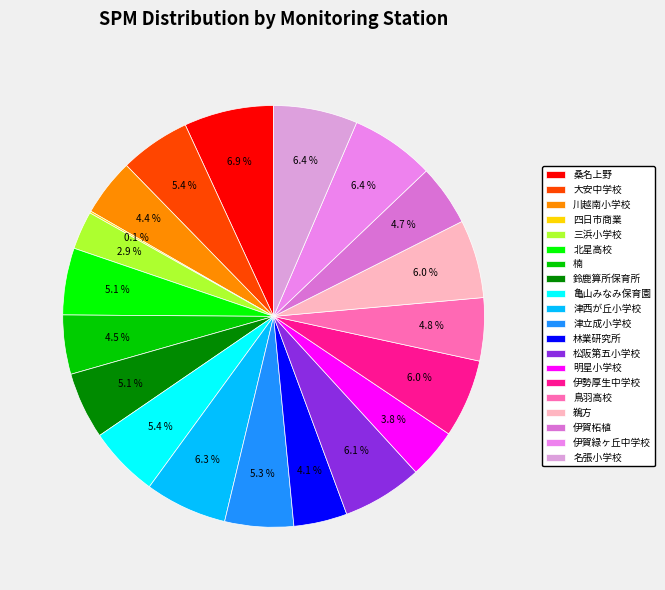

Count the number of slices in the pie.

20